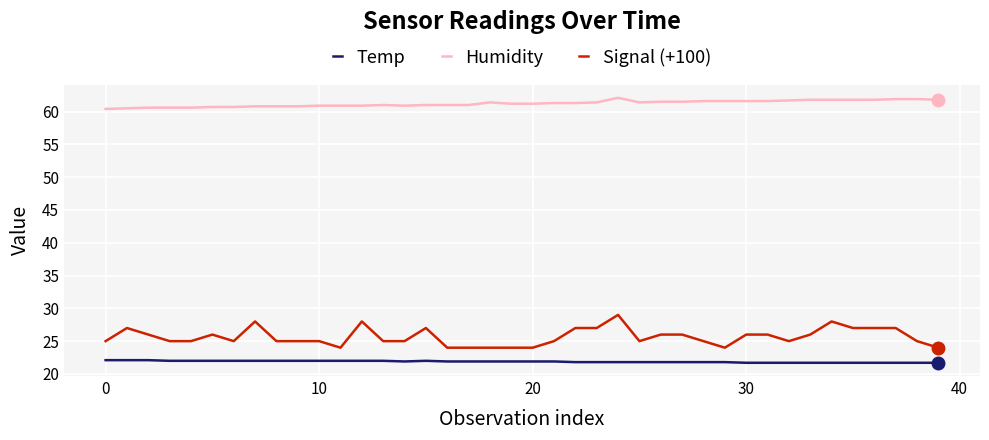

True or false: Temp and Humidity cross at least once.

False